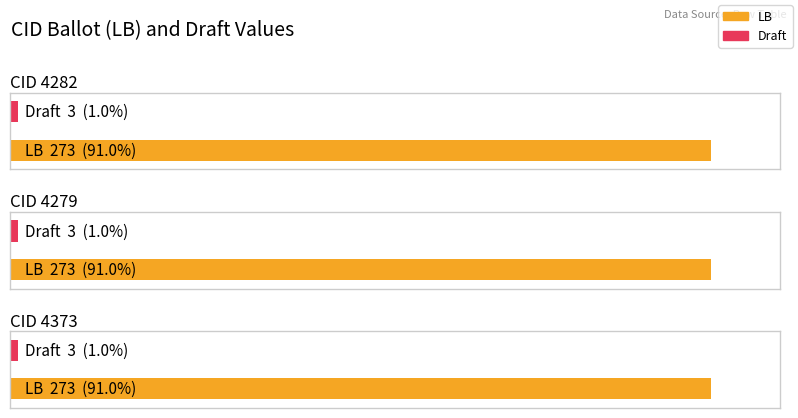

What are all the series names shown in the legend?

LB, Draft